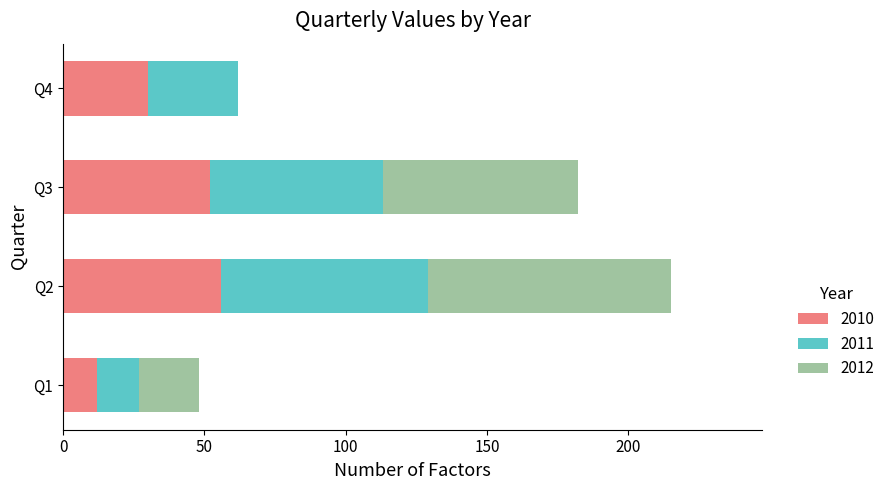

What is the highest value of the 2010 series?

56